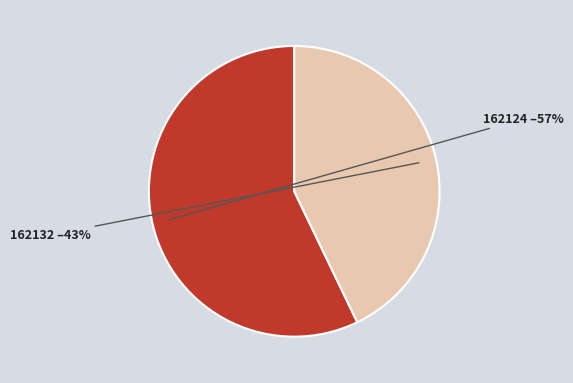

Is there a majority slice in this chart?

Yes